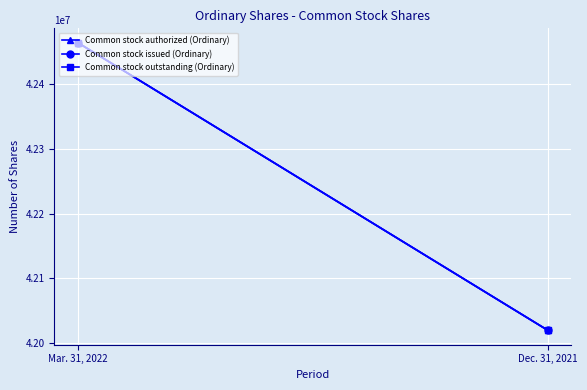

At which label is Common stock authorized (Ordinary) closest to 42242220?

Mar. 31, 2022